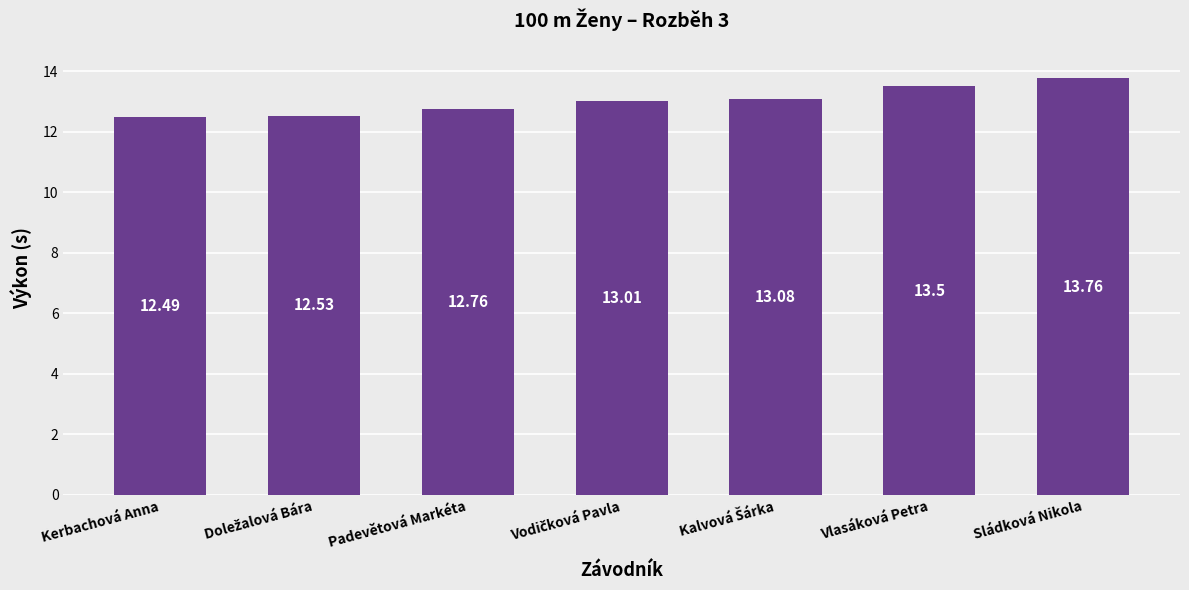

What is the difference between the maximum and minimum values?

1.3